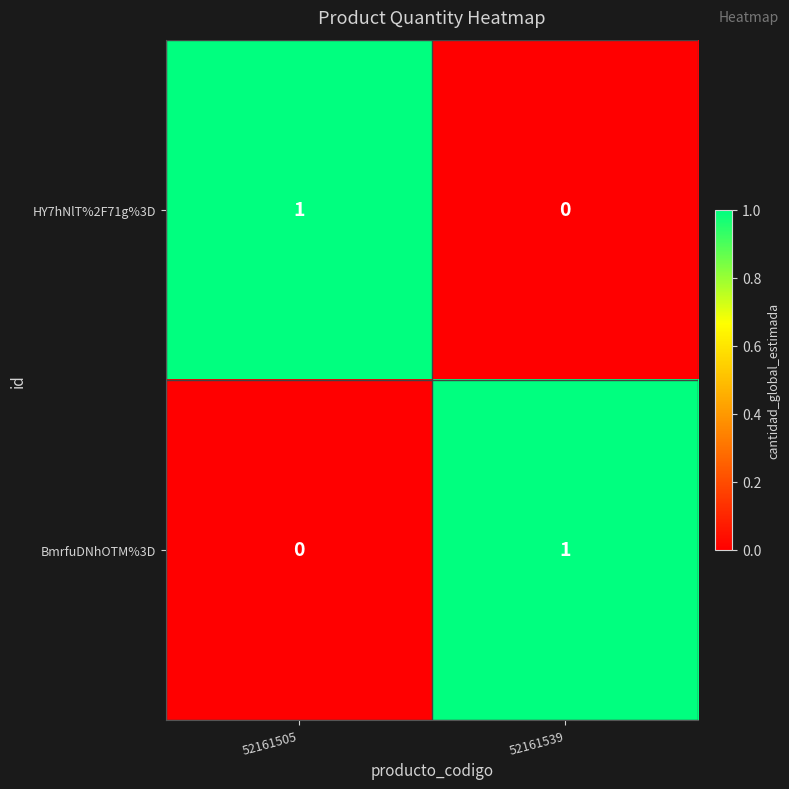

At how many categories does at least one series exceed 0?

2